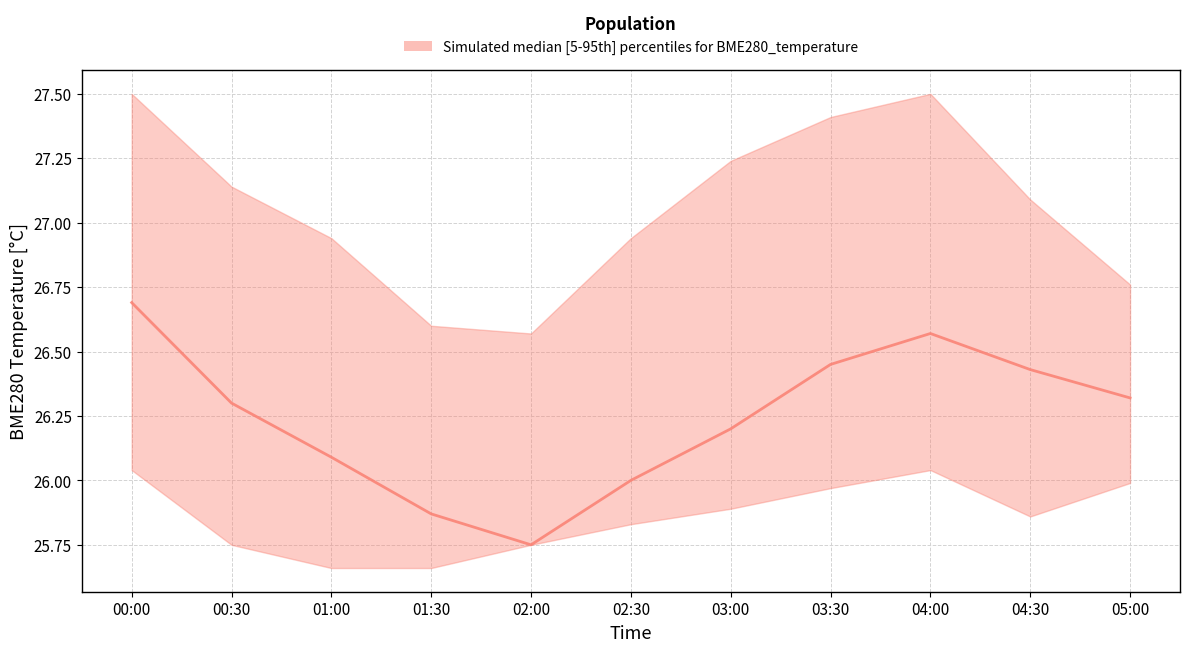

Between 03:00 and 02:30, which is larger?

03:00